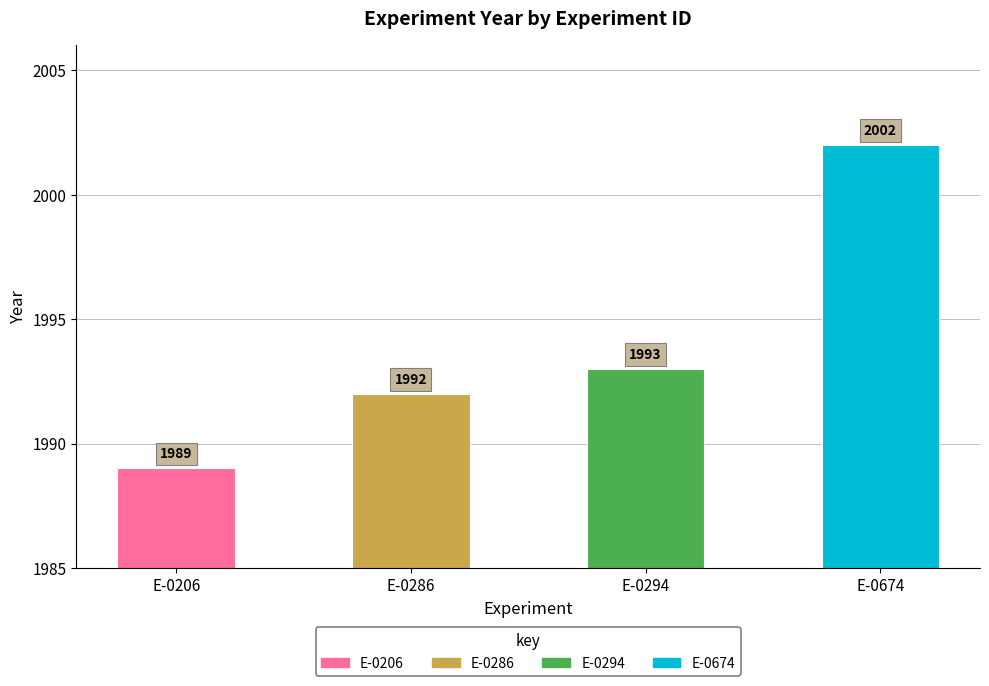

Which has a higher value, E-0206 or E-0286?

E-0286